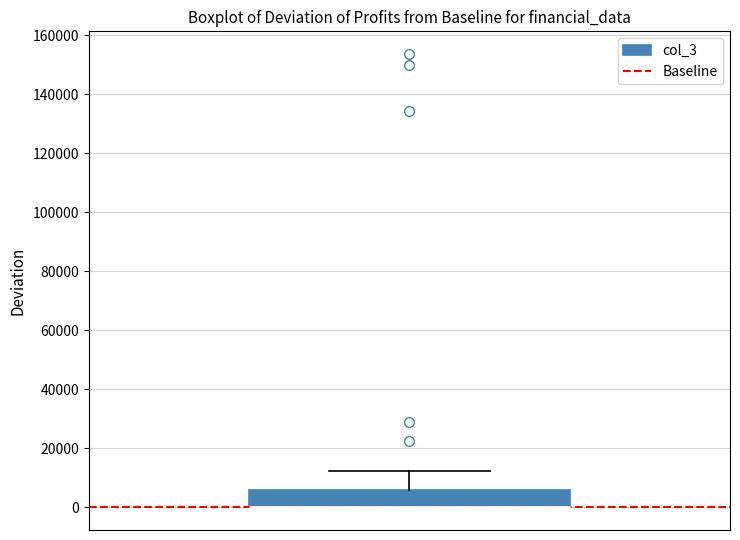

Where is the lower edge of the box on the y-axis? The values are not printed on the chart, so give them approximately, as read against the axis.

0